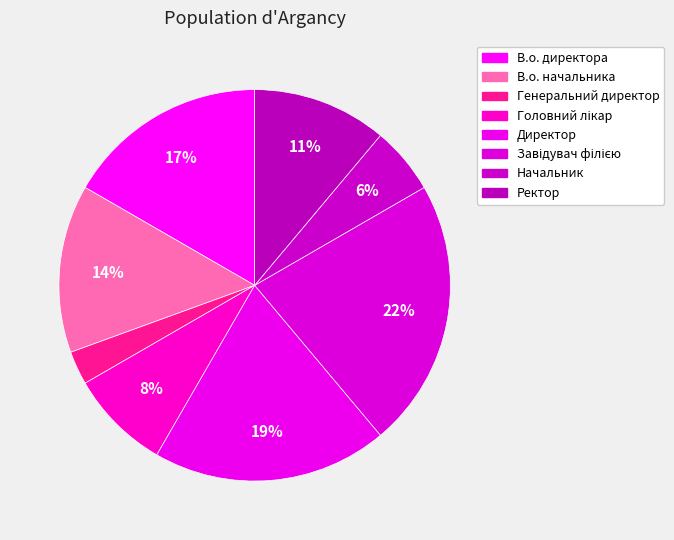

What percentage is the Начальник slice, to the nearest percent?

6%